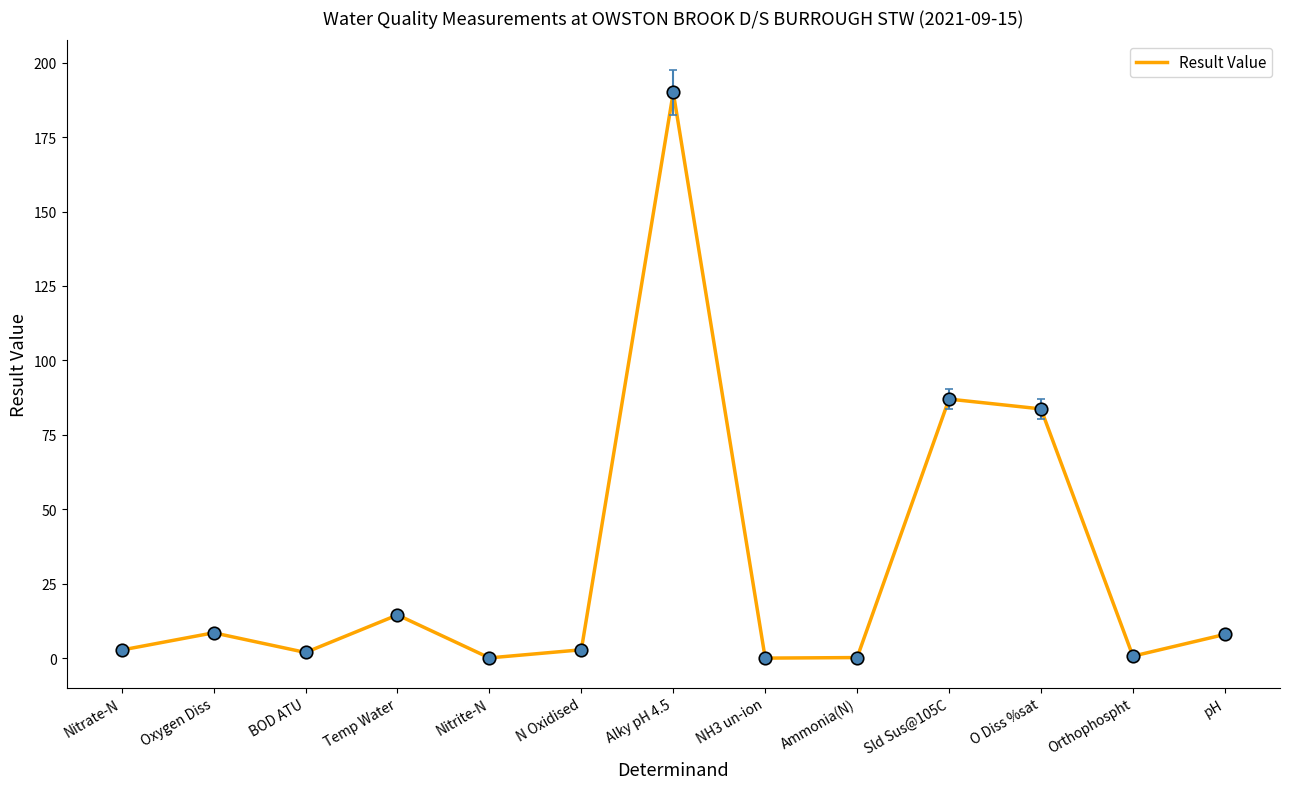

What is the approximate value at Temp Water?

14.5